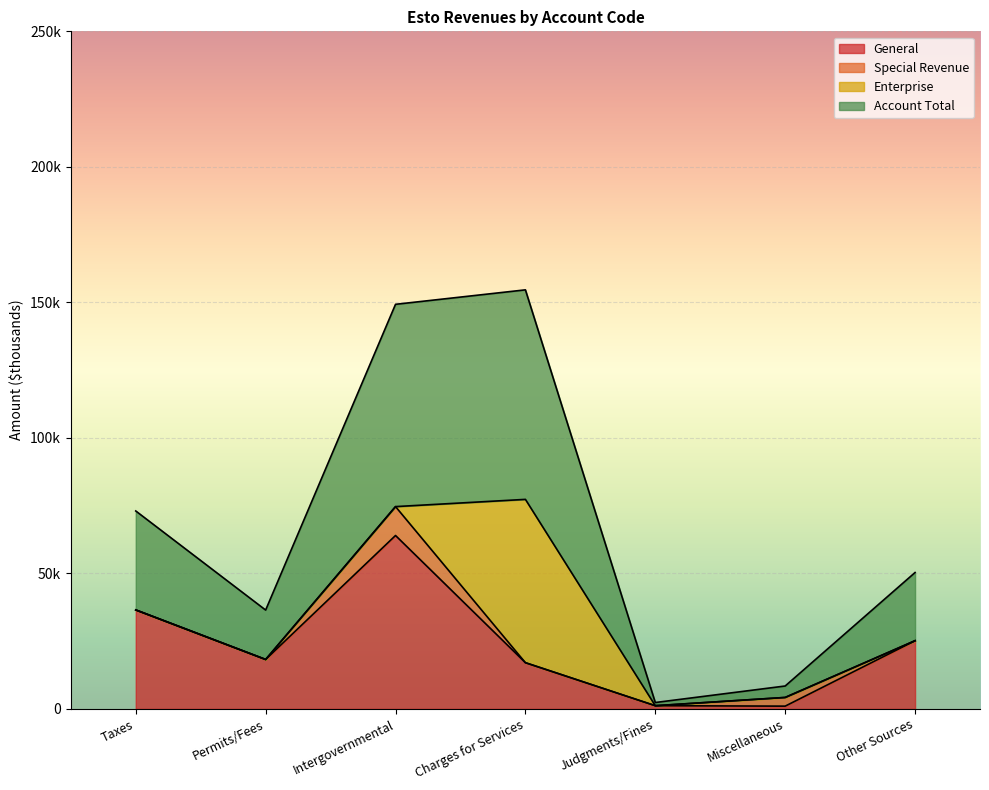

What position from the right is Other Sources?

1